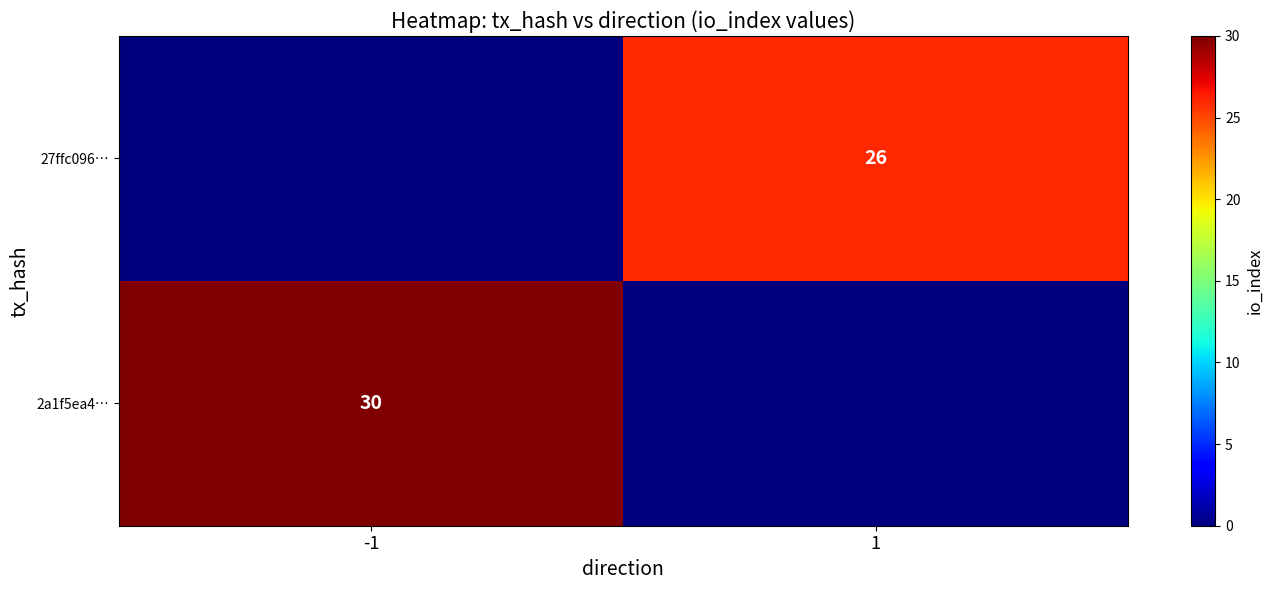

Is it true that 2a1f5ea4… equals 30 at -1?

True